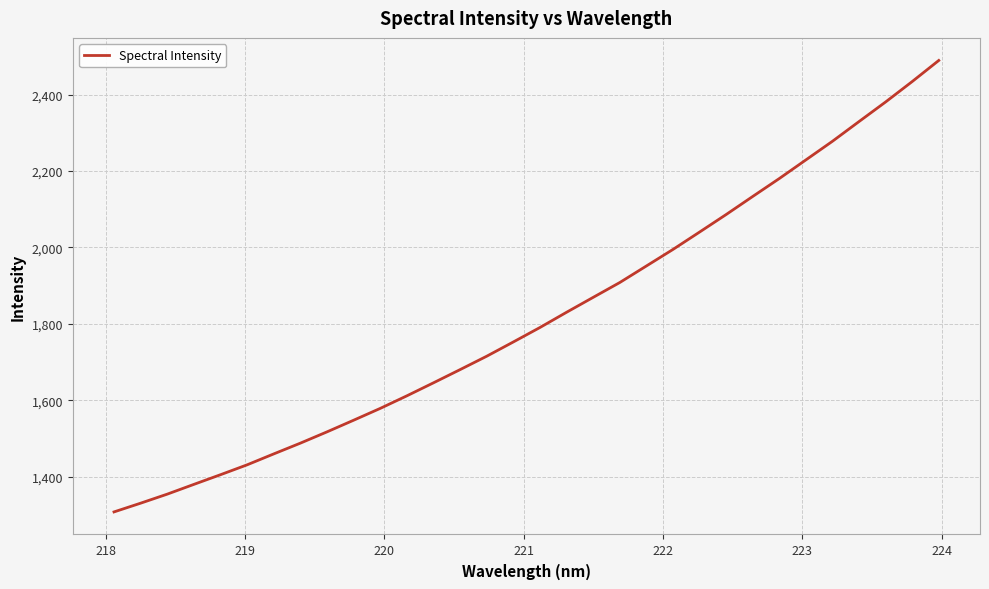

What is the average value?

1816.8